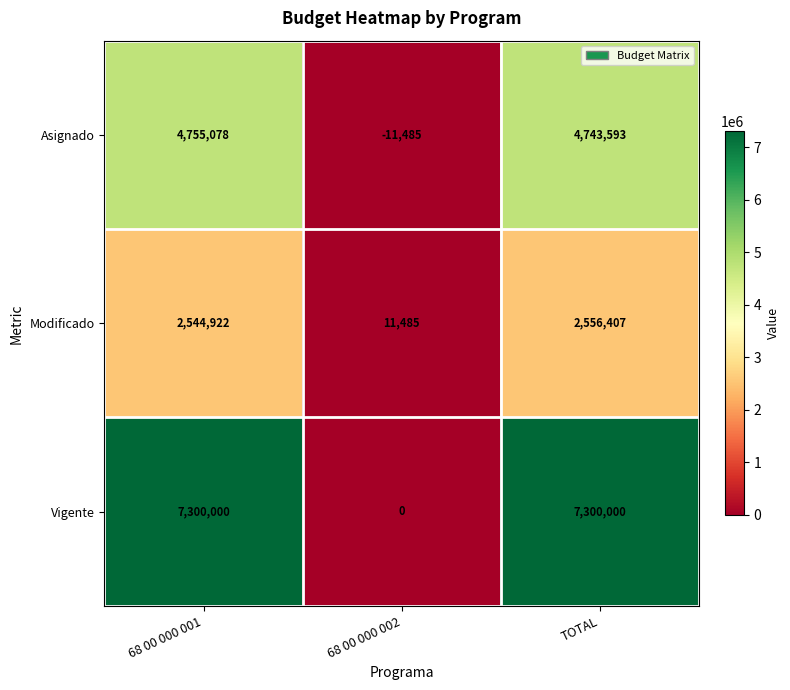

Reading right to left, list all the values displayed in this chart.

Asignado: TOTAL=4743593	68 00 000 002=-11485	68 00 000 001=4755078
Modificado: TOTAL=2556407	68 00 000 002=11485	68 00 000 001=2544922
Vigente: TOTAL=7300000	68 00 000 002=0	68 00 000 001=7300000